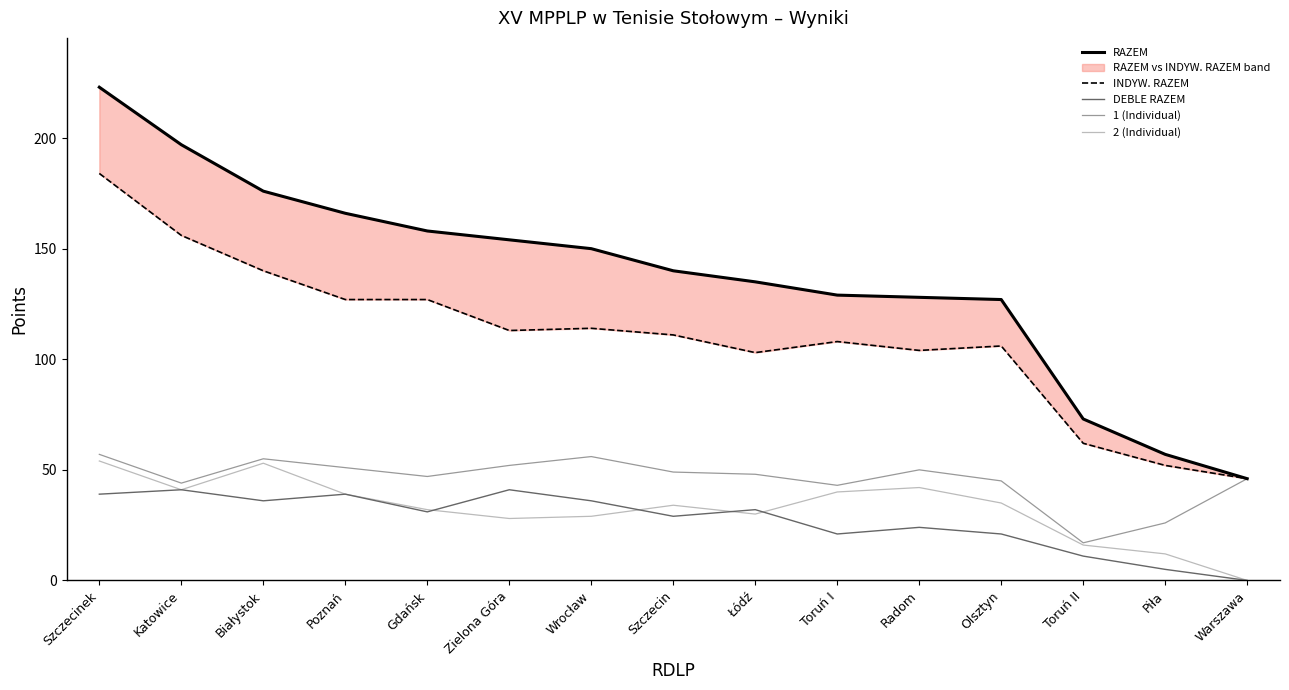

Is it true that DEBLE RAZEM equals 21 at Olsztyn?

True